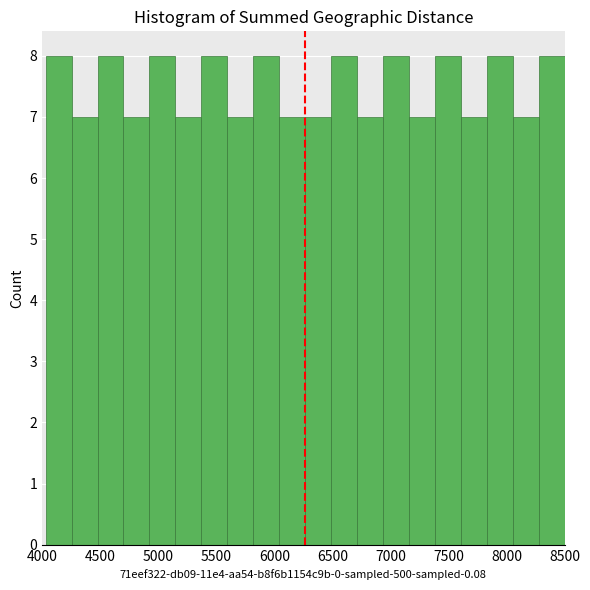

Reading left to right, list every bar in this chart as the range it spans on the x-axis followed by its height. Neither the bar edges nor the heights are printed on the chart, so give them approximately, as read against the axes.

4050 to 4250: 8
4250 to 4500: 7
4500 to 4700: 8
4700 to 4900: 7
4900 to 5150: 8
5150 to 5350: 7
5350 to 5600: 8
5600 to 5800: 7
5800 to 6050: 8
6050 to 6250: 7
6250 to 6500: 7
6500 to 6700: 8
6700 to 6950: 7
6950 to 7150: 8
7150 to 7400: 7
7400 to 7600: 8
7600 to 7850: 7
7850 to 8050: 8
8050 to 8300: 7
8300 to 8500: 8